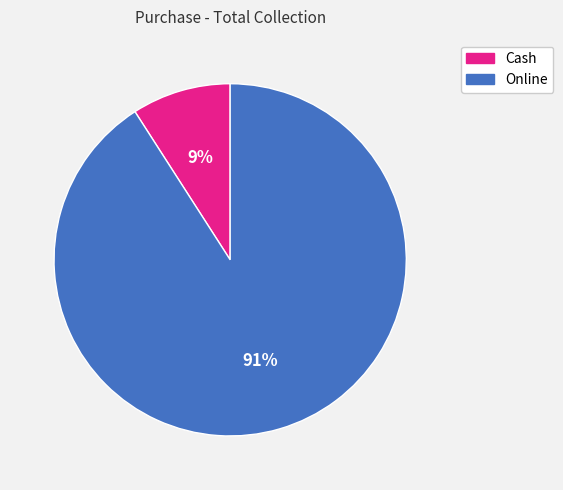

How many segments does this pie chart have?

2